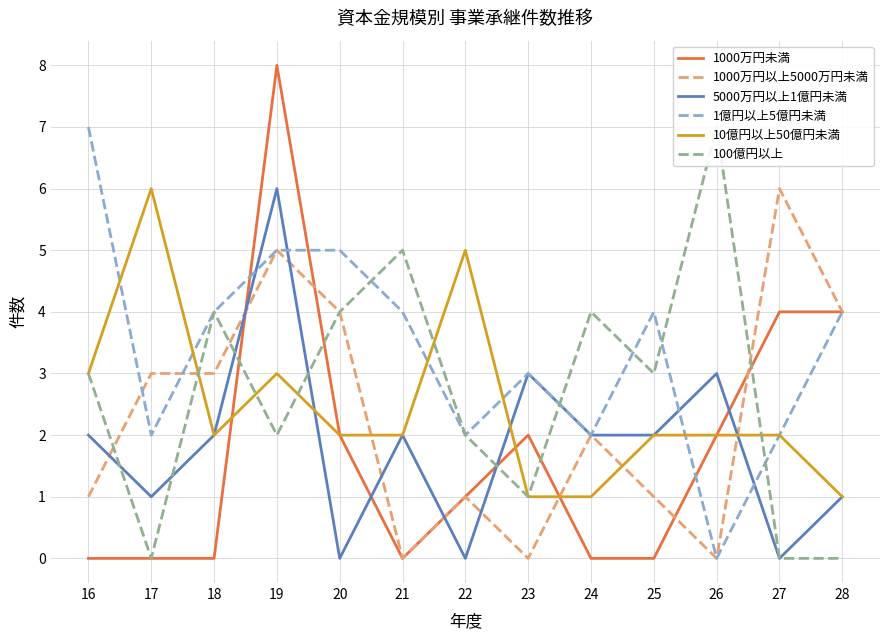

What value does the 10億円以上50億円未満 series have at 18?

2